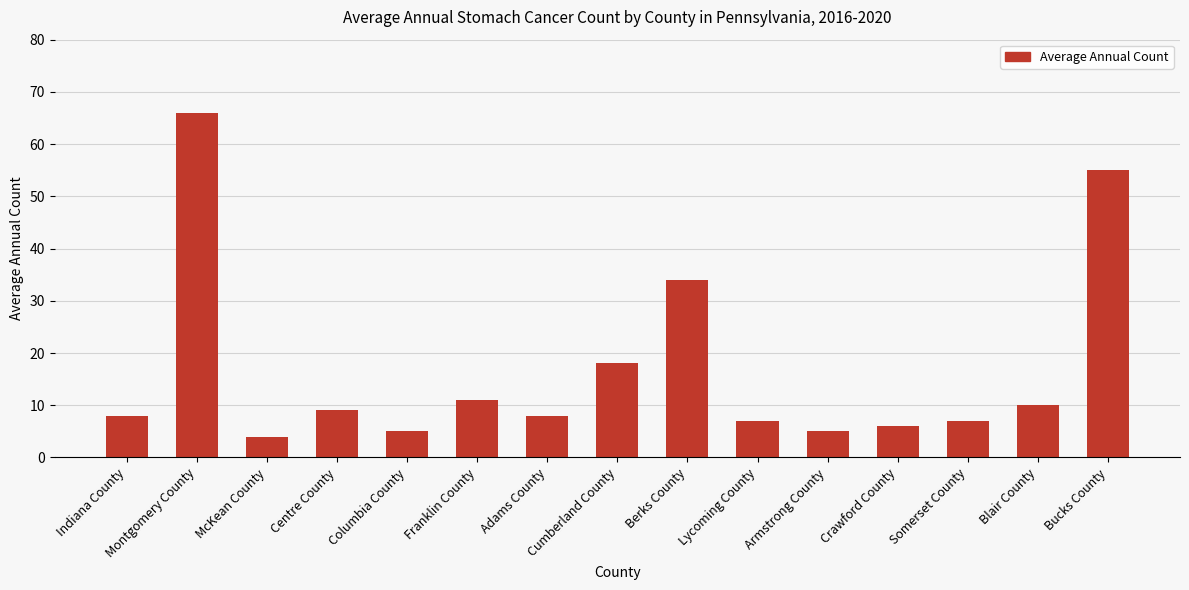

What is the difference between the values at Blair County and Crawford County?

4